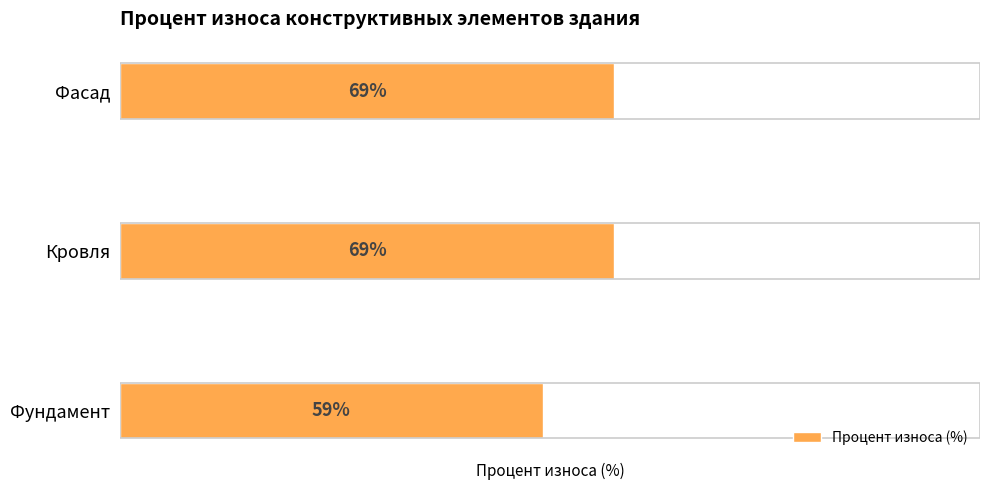

Which category has the lowest value across all series?

Фундамент